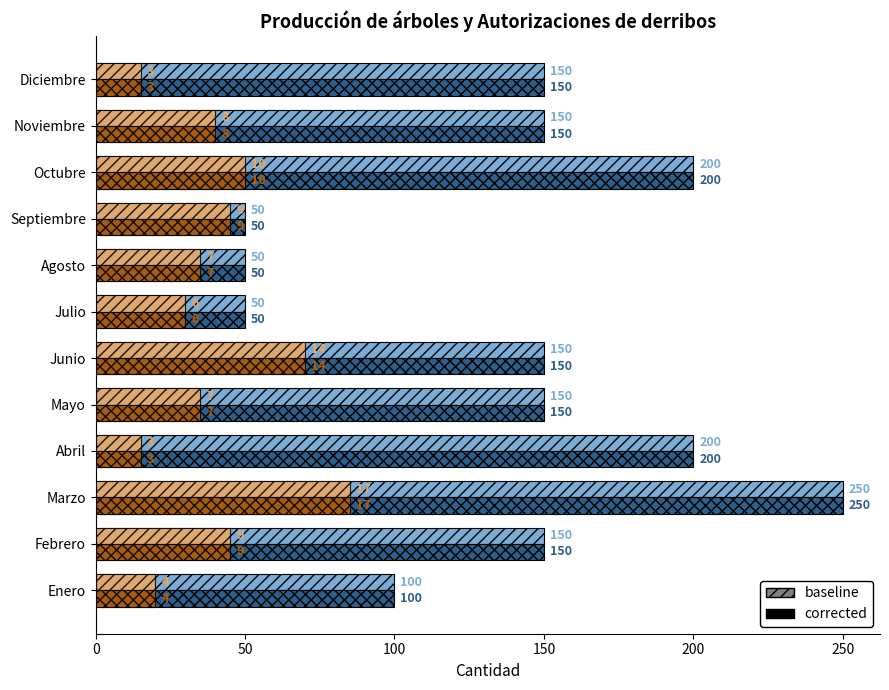

What is the smallest value displayed?

15